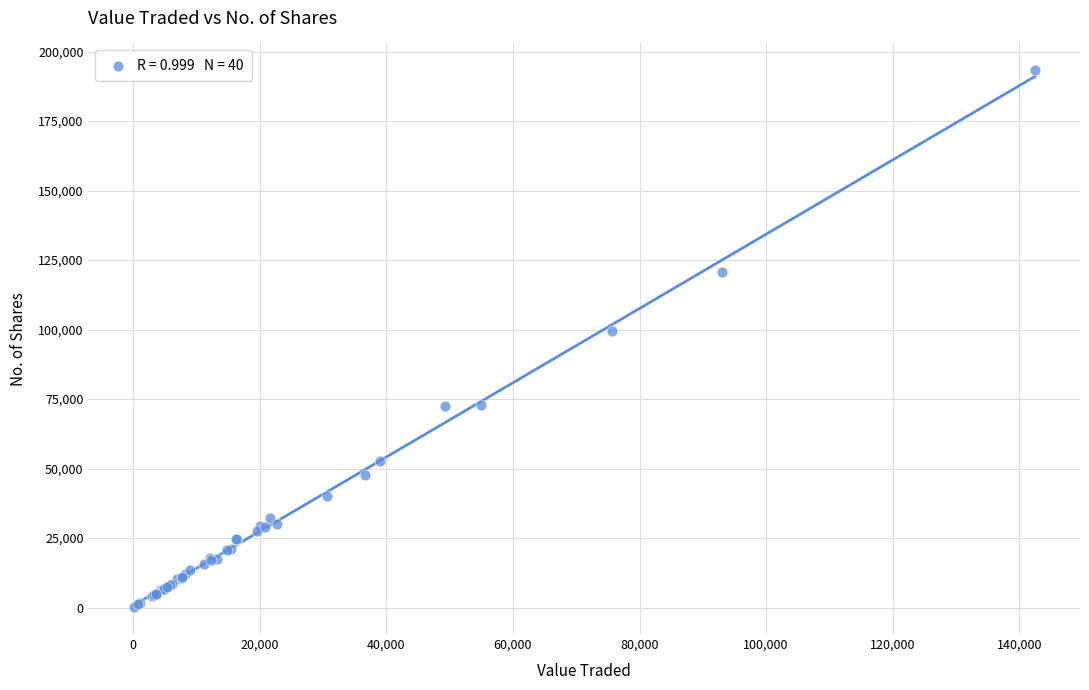

What Y value in the scatter plot is closest to 96707?

99632